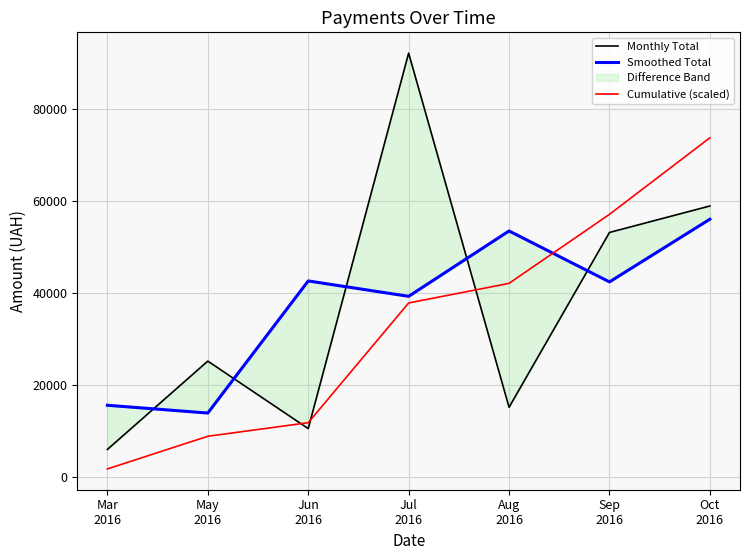

The Cumulative (scaled) series shows 2512.3 at Mar
2016. True or false?

False